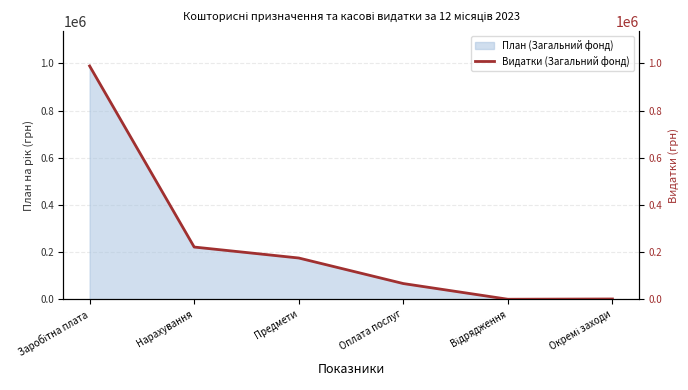

Approximately how many times larger is the value at Заробітна плата compared to Відрядження?

3295.8